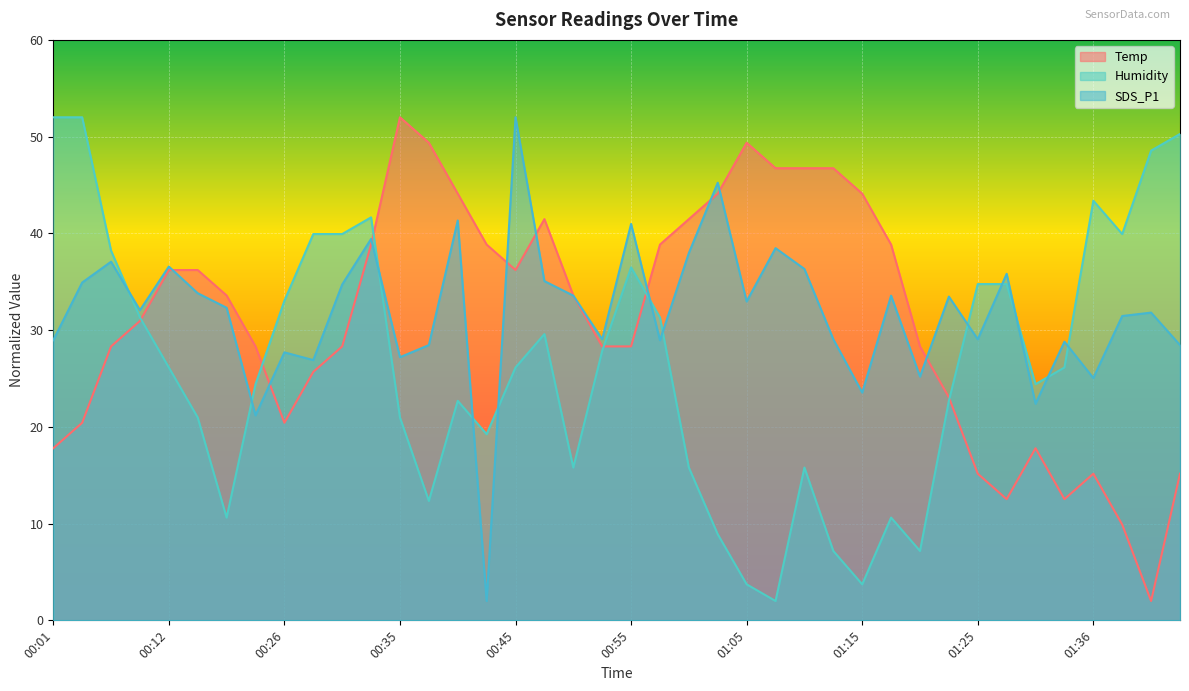

What is the difference between the second highest and minimum values in the Temp series?

47.4